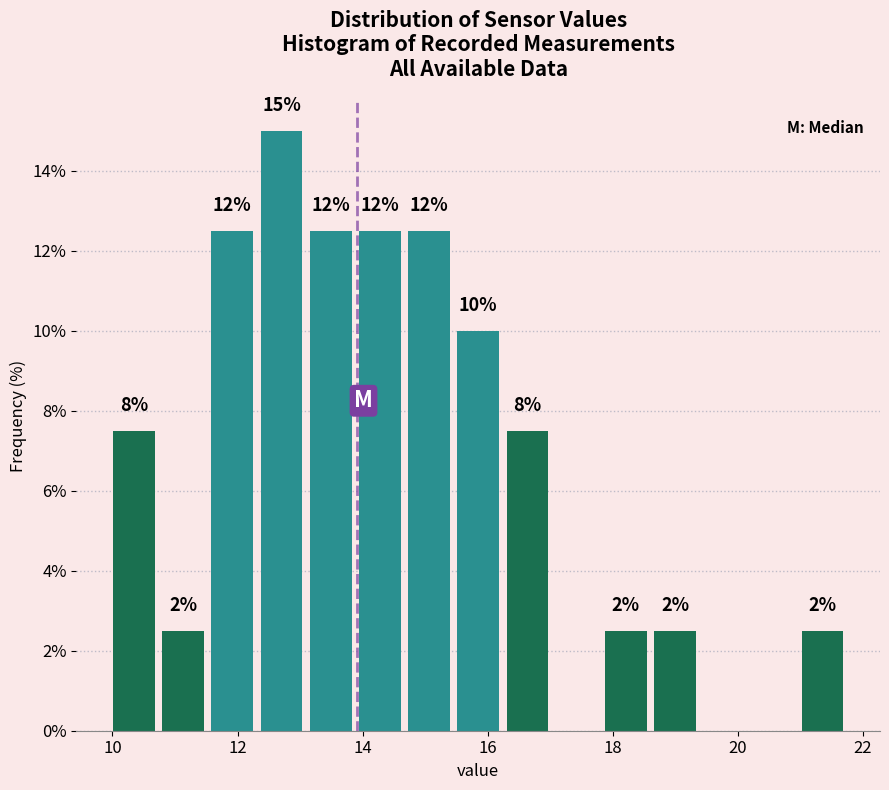

Read against the x-axis, roughly where is the centre of the tallest bar?

12.8